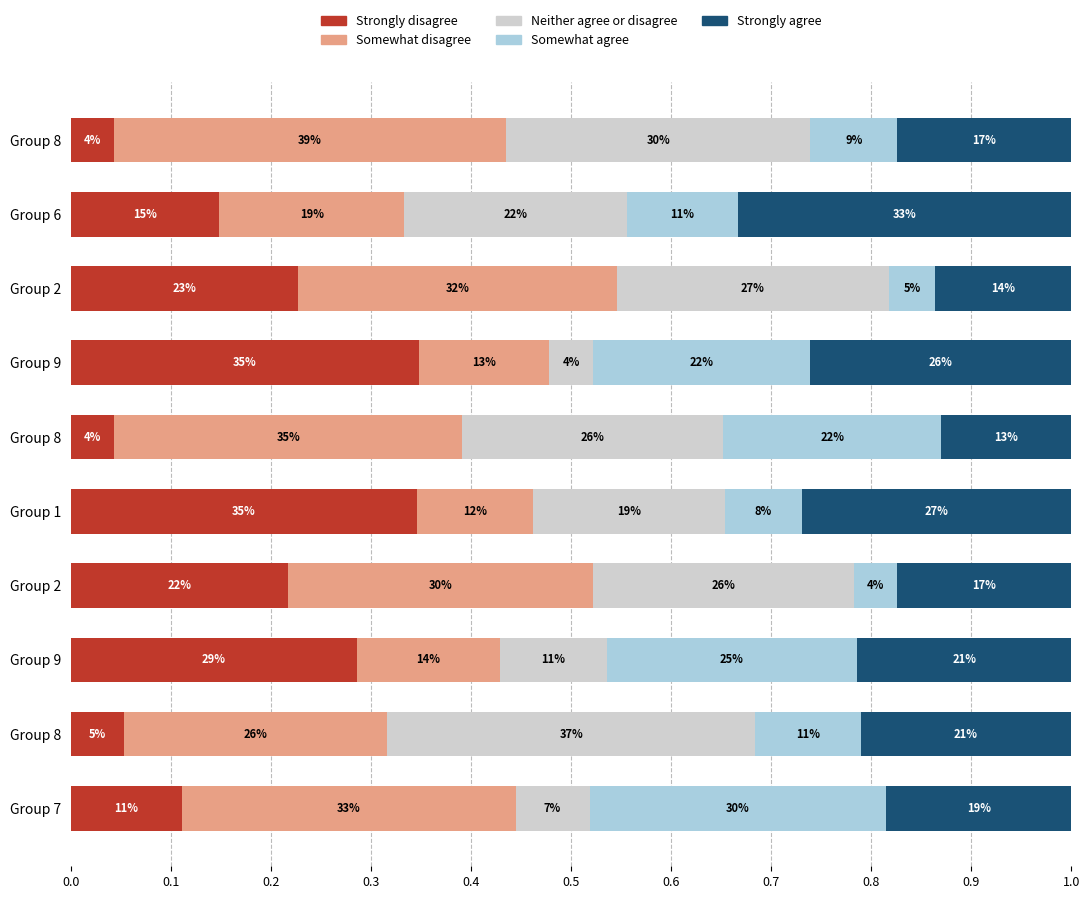

What are all the series names shown in the legend?

Strongly disagree, Somewhat disagree, Neither agree or disagree, Somewhat agree, Strongly agree